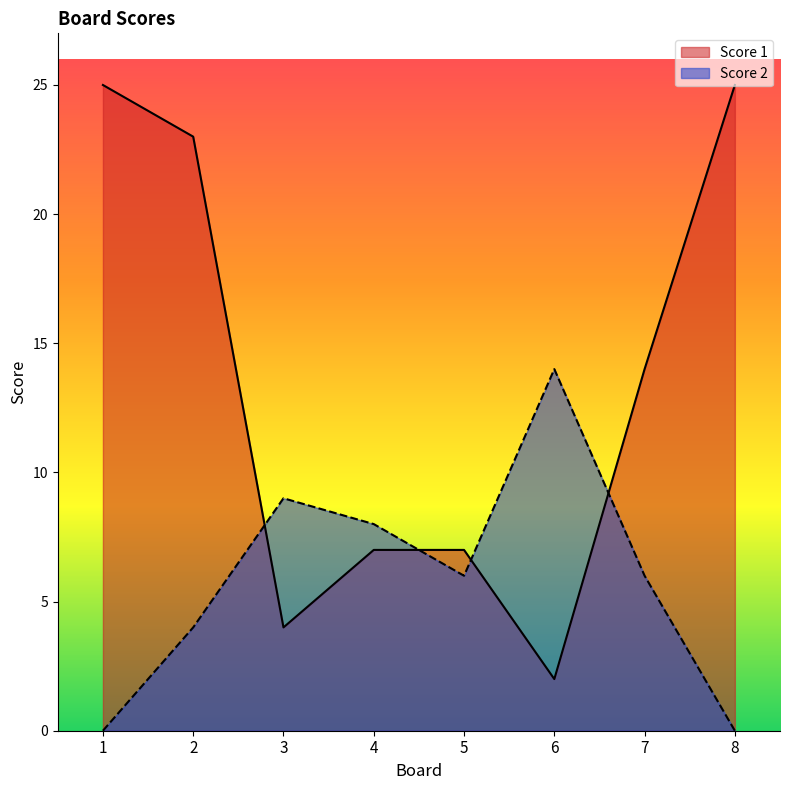

What is the total value across all series at 7?

20